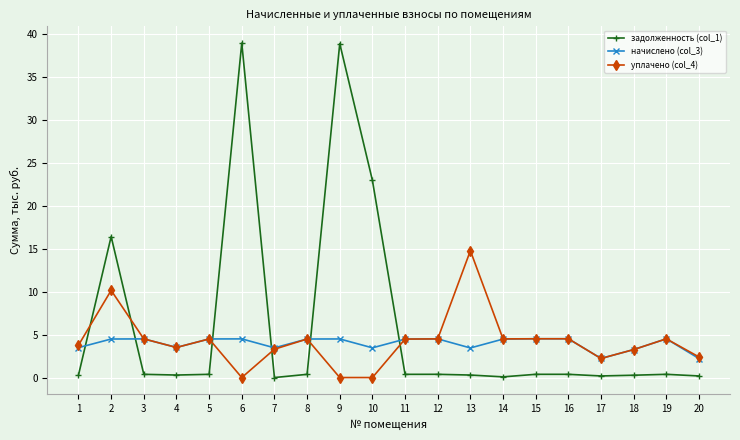

List the series in order of their peak value, lowest first.

начислено (col_3), уплачено (col_4), задолженность (col_1)